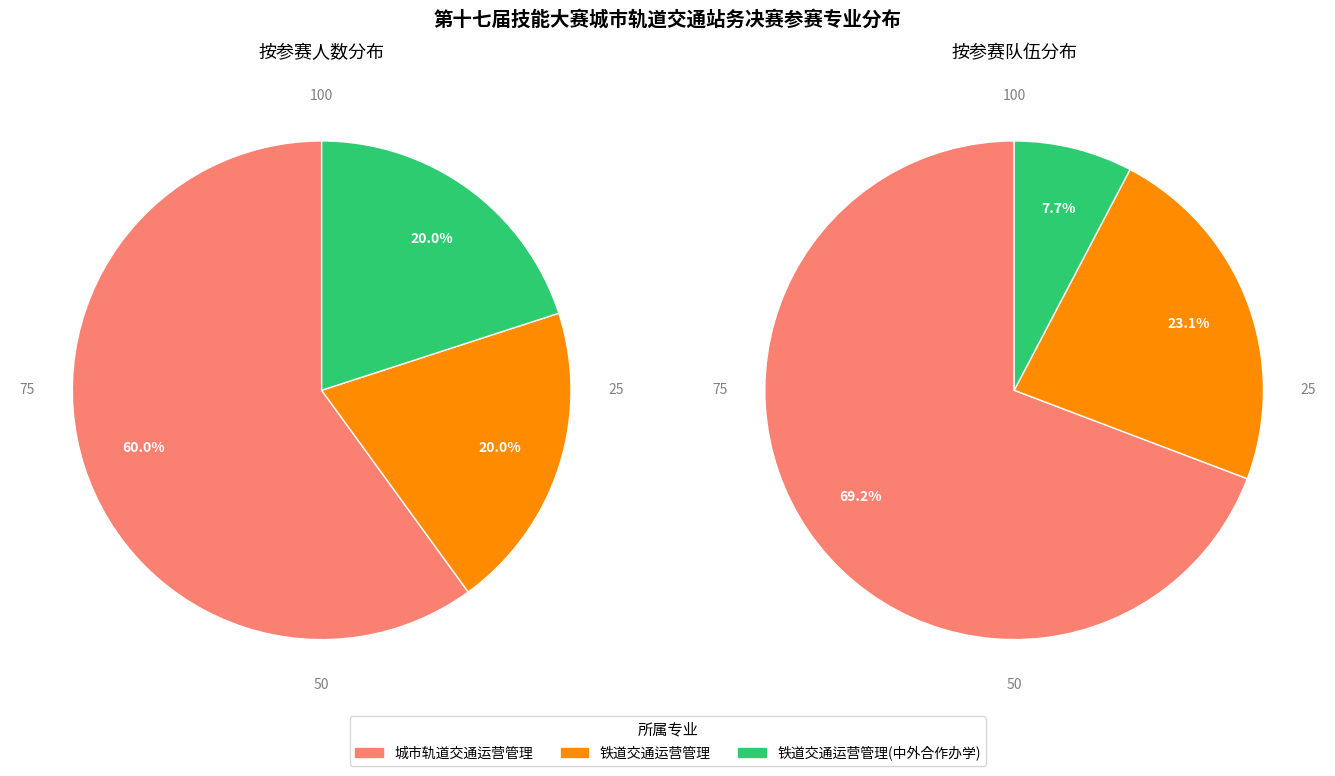

To the nearest percent, what portion does 城市轨道交通运营管理 represent?

60%